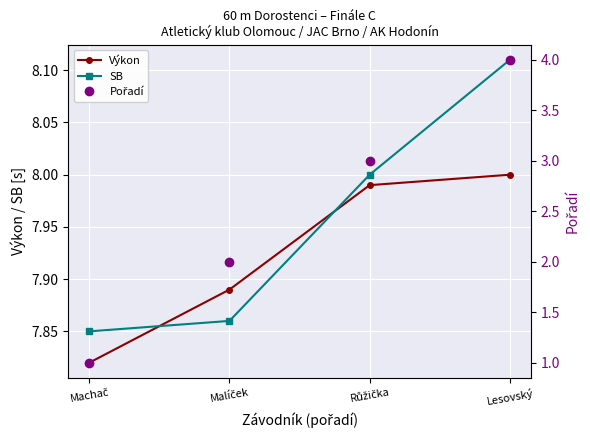

What is the sum of the Výkon values at Machač and Růžička?

15.8